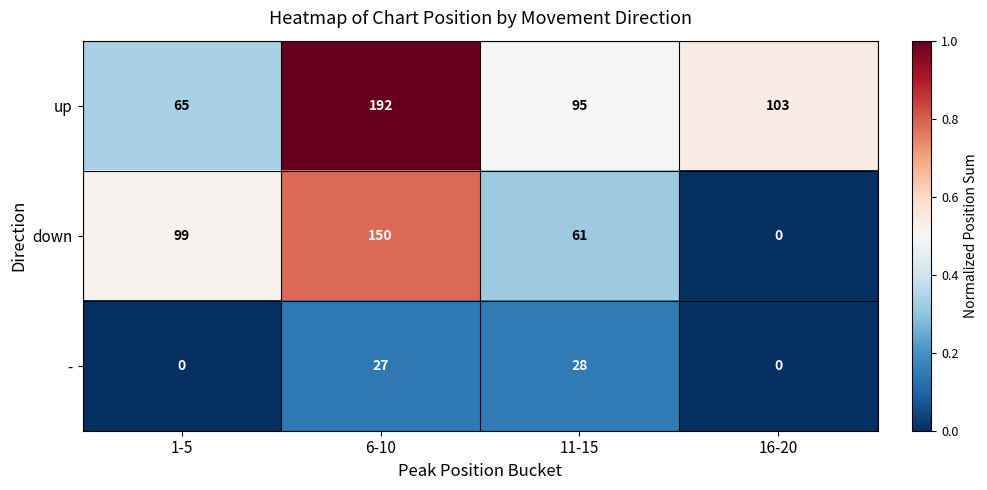

Where is down nearest to the value 75?

11-15